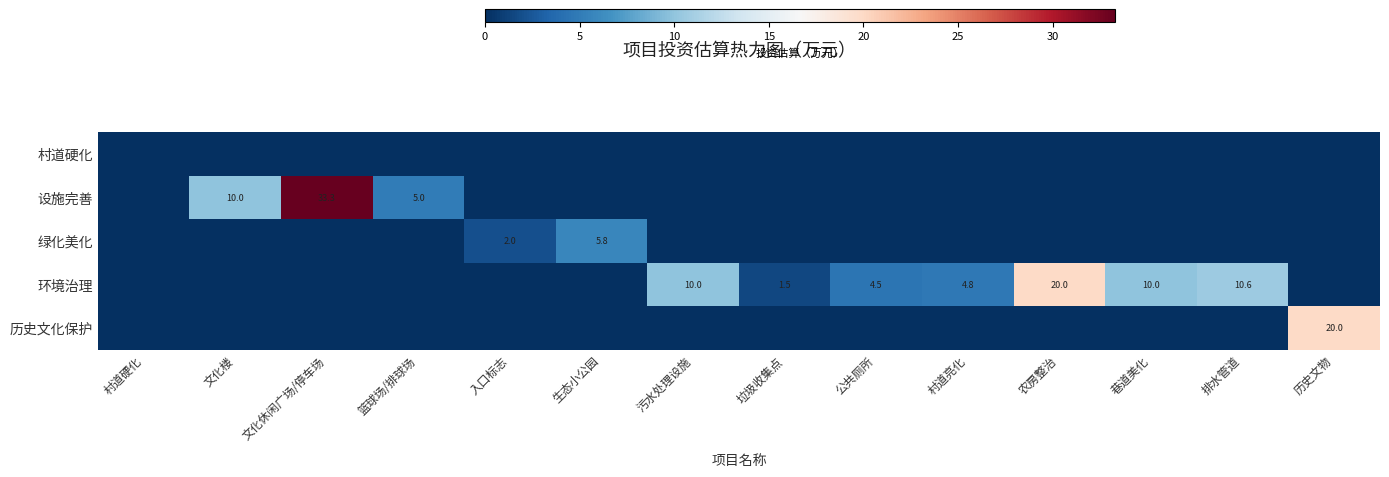

Is it true that 绿化美化 equals 0.5 at 入口标志?

False